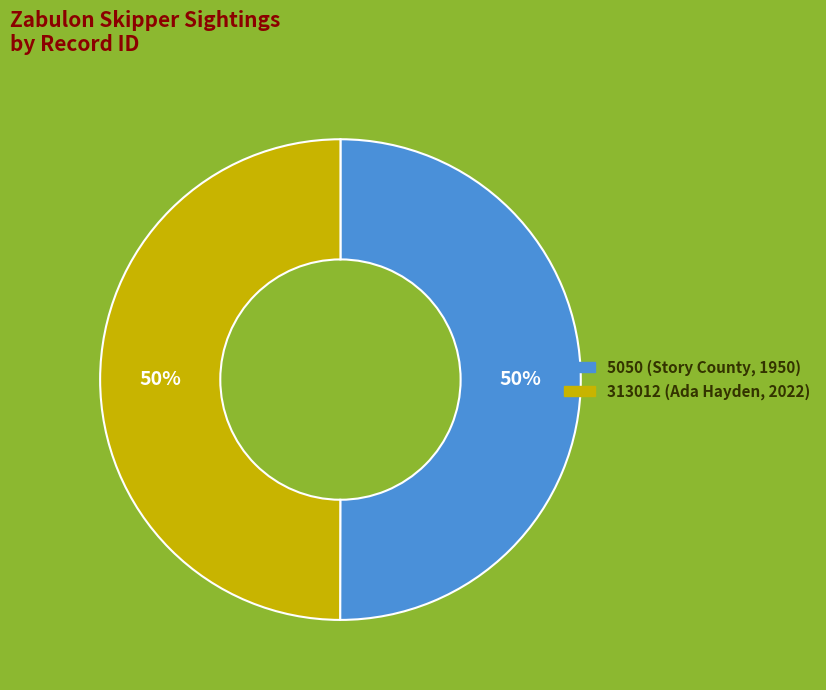

What percentage is the 5050 (Story County, 1950) slice, to the nearest percent?

50%